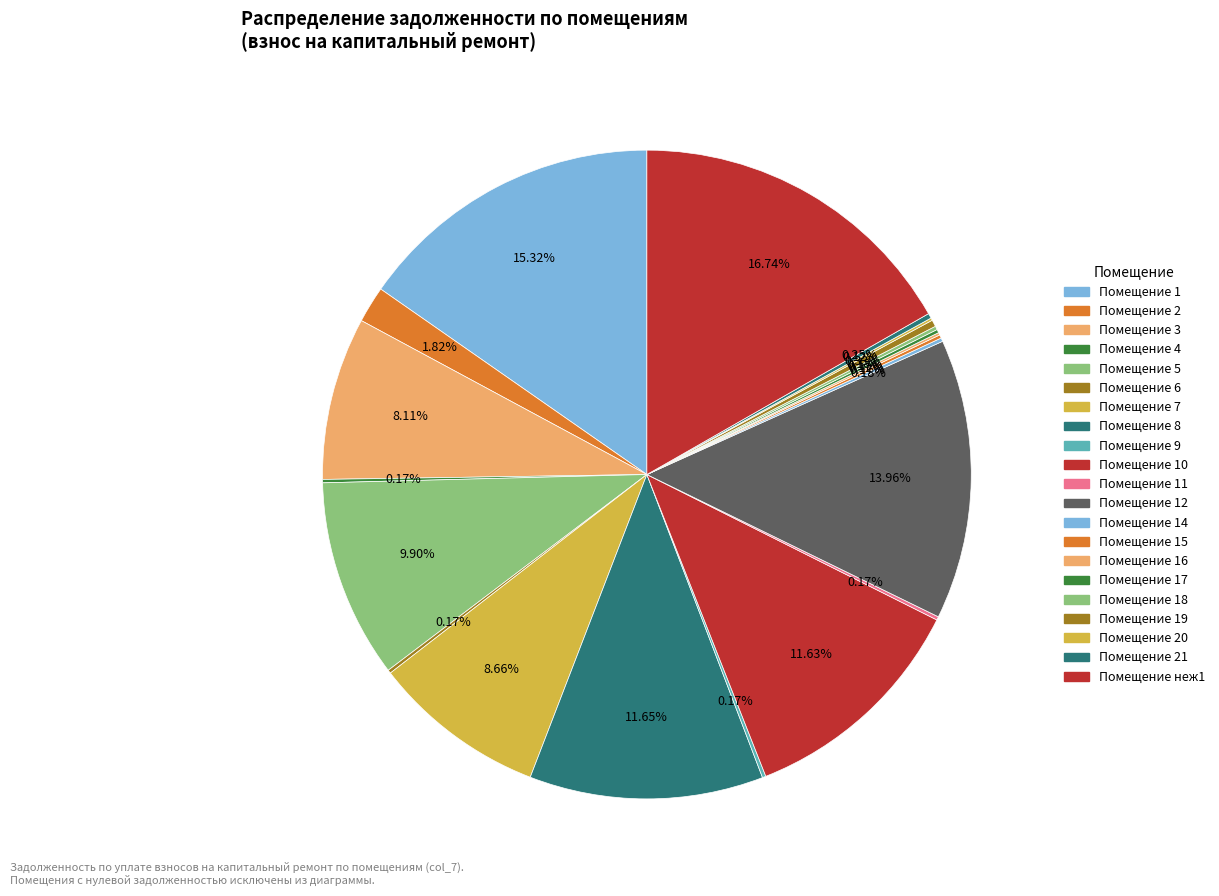

Which category has the biggest portion of the pie?

неж1